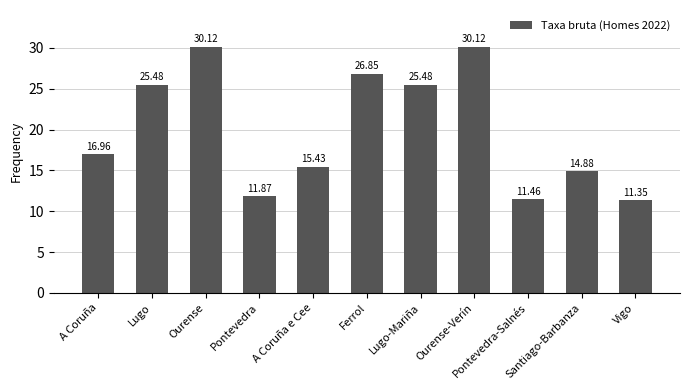

Are the bars horizontal?

No